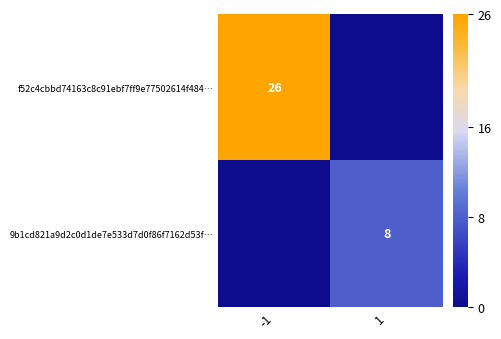

What is the total value across all series at 1?

8